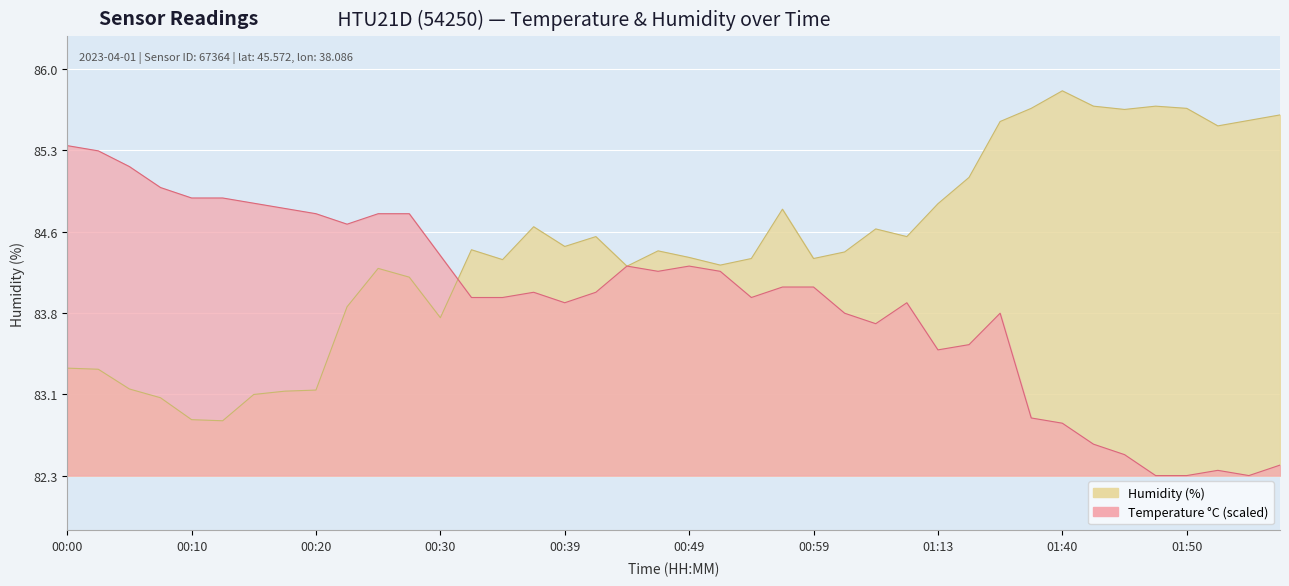

In temperature, how many points are higher than both neighbors (excluding endpoints)?

6